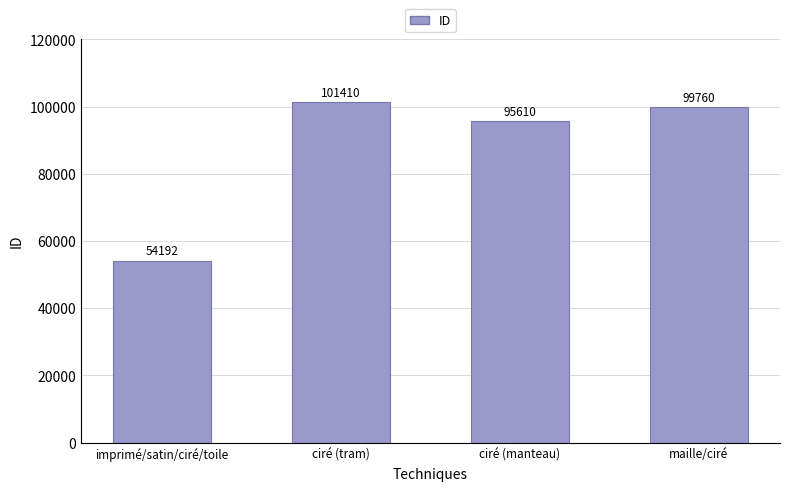

What is the change in value from imprimé/satin/ciré/toile to ciré (manteau)?

+41418